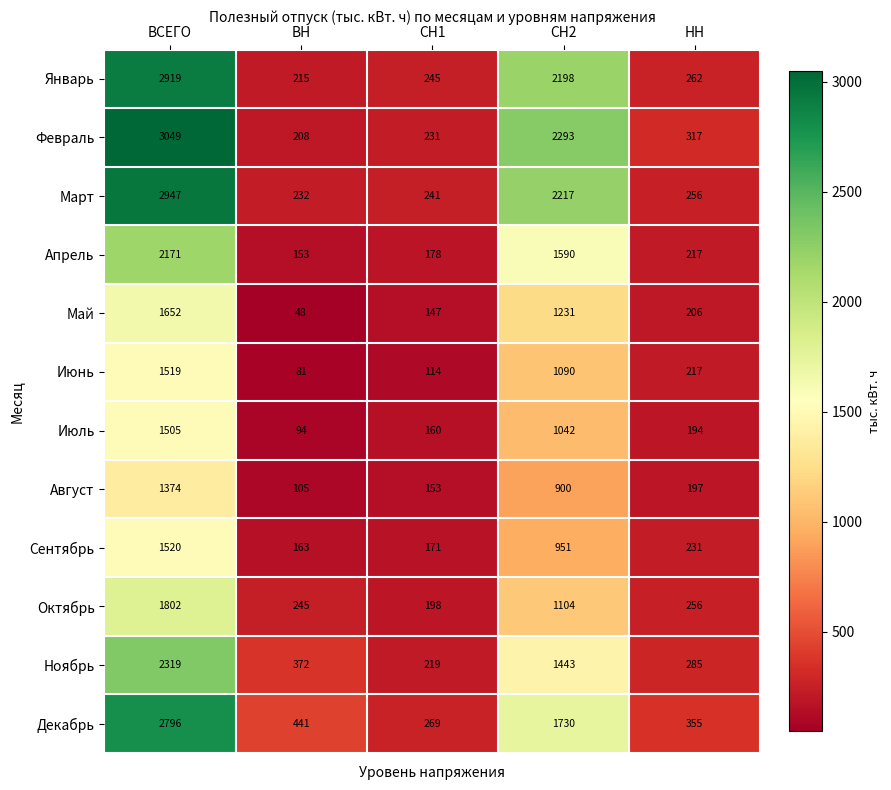

What is the difference between the highest and lowest values at ВН?

393